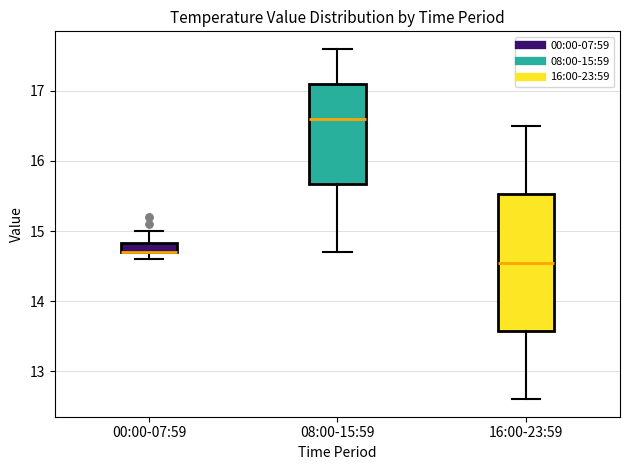

Comparing the boxes themselves (not the whiskers), which one is the tallest?

16:00-23:59